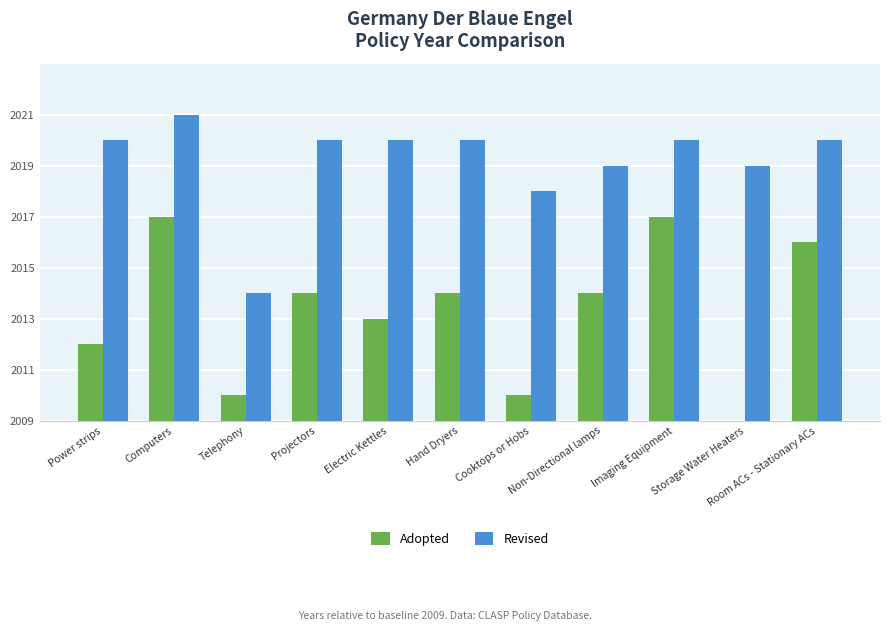

What are all the series names shown in the legend?

Adopted, Revised